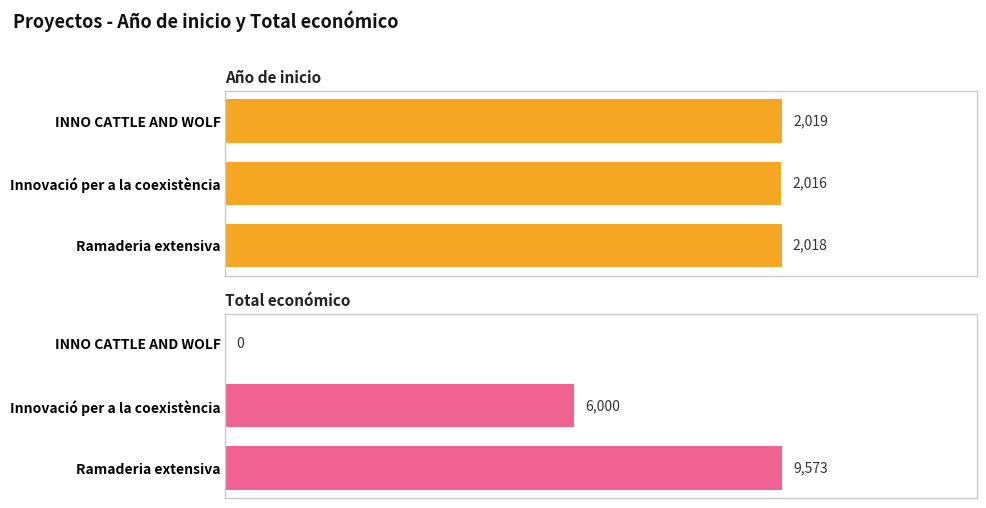

What is the average value of the Total económico series?

5191